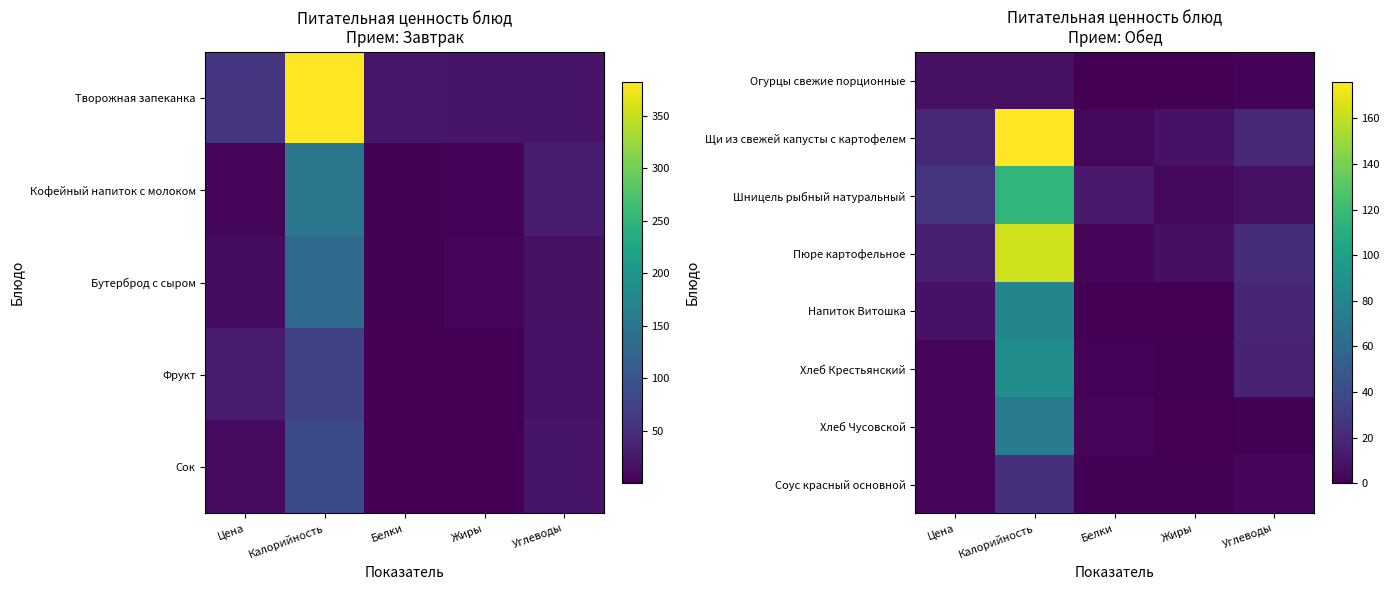

At Цена, list the series in order from smallest to largest.

Хлеб Крестьянский, Хлеб Чусовской, Соус красный основной, Огурцы свежие порционные, Напиток Витошка, Пюре картофельное, Щи из свежей капусты с картофелем, Шницель рыбный натуральный